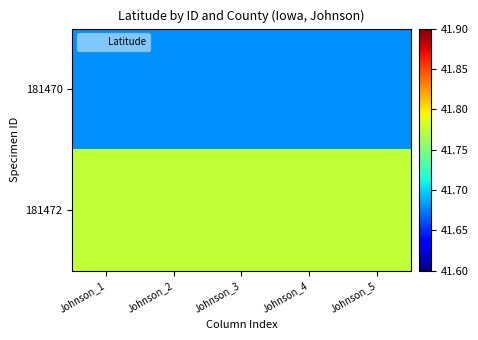

What is the smallest value displayed?

41.7